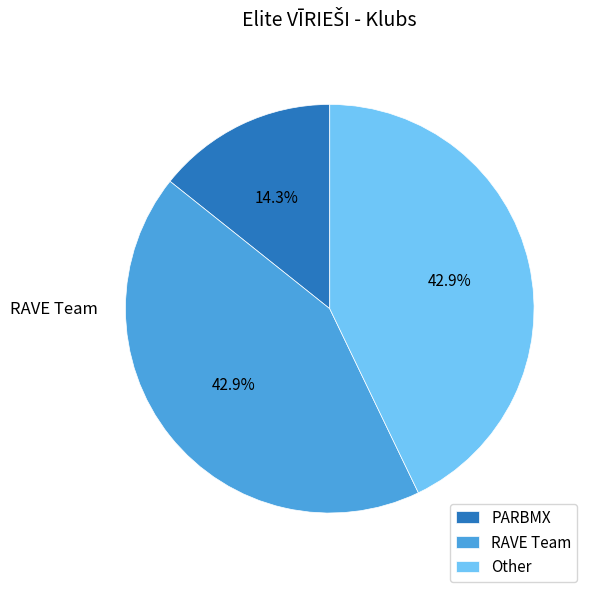

Which slice is the smallest?

PARBMX